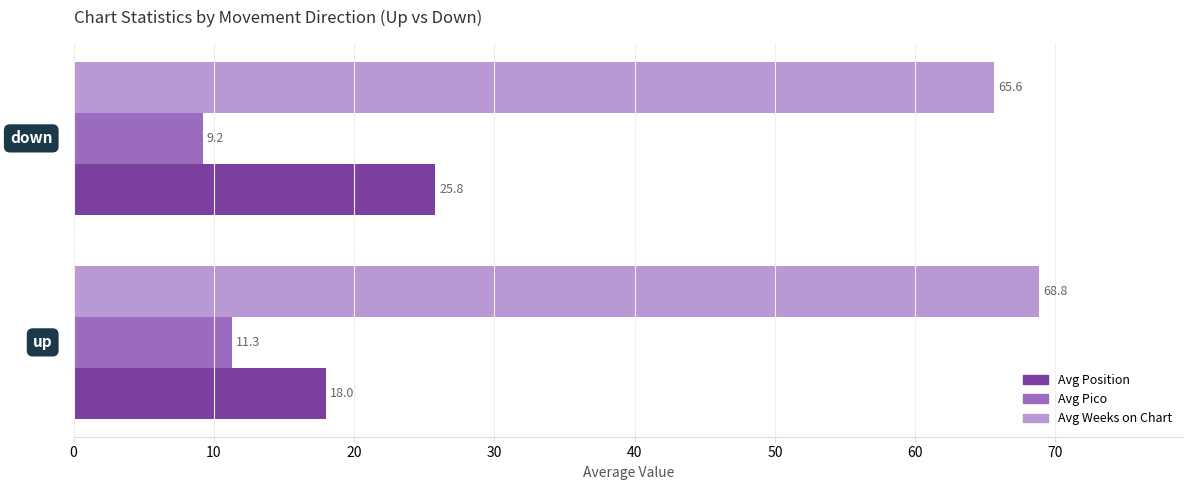

Which series has the widest spread of values?

Avg Position